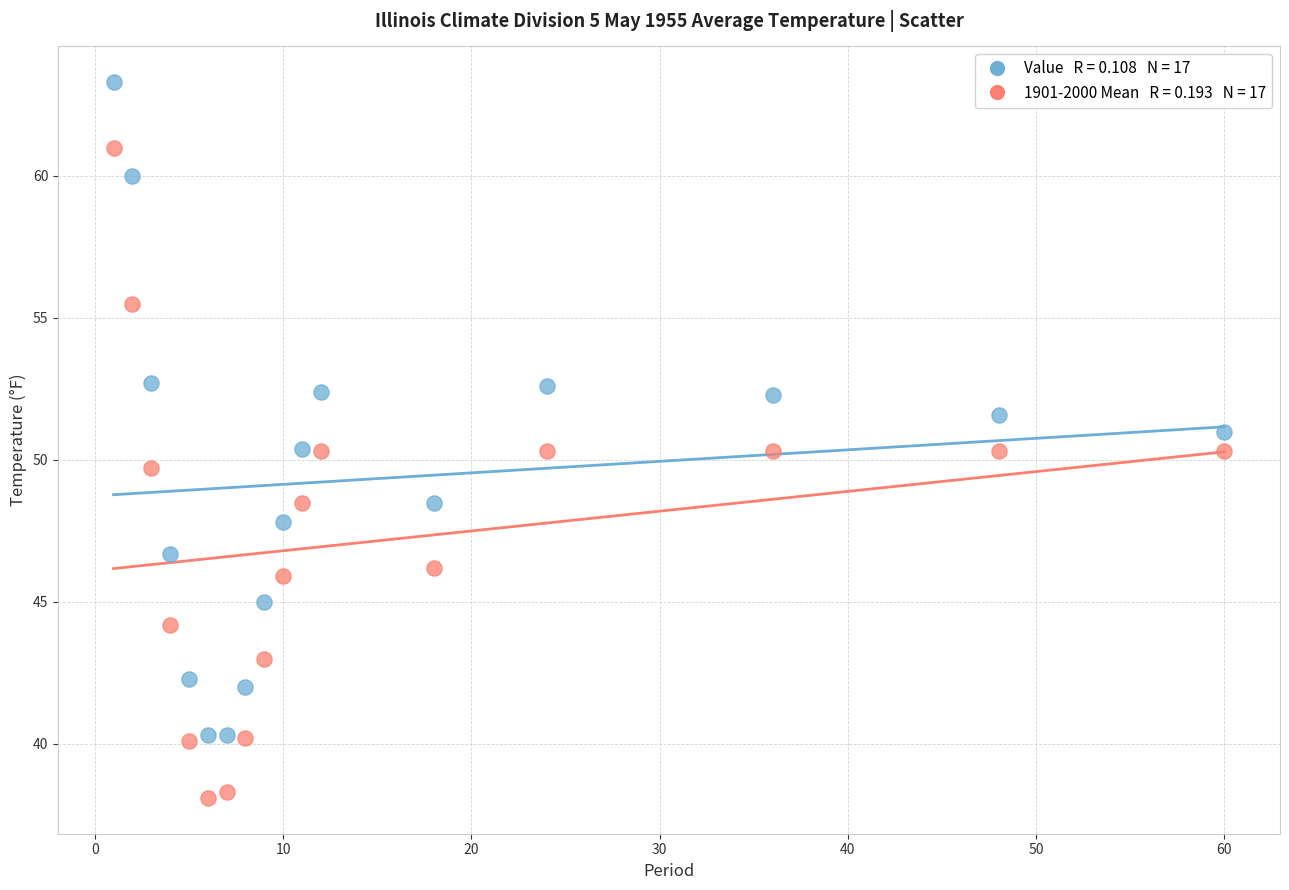

Across all data points, what is the range of X values (max minus min)?

59.0